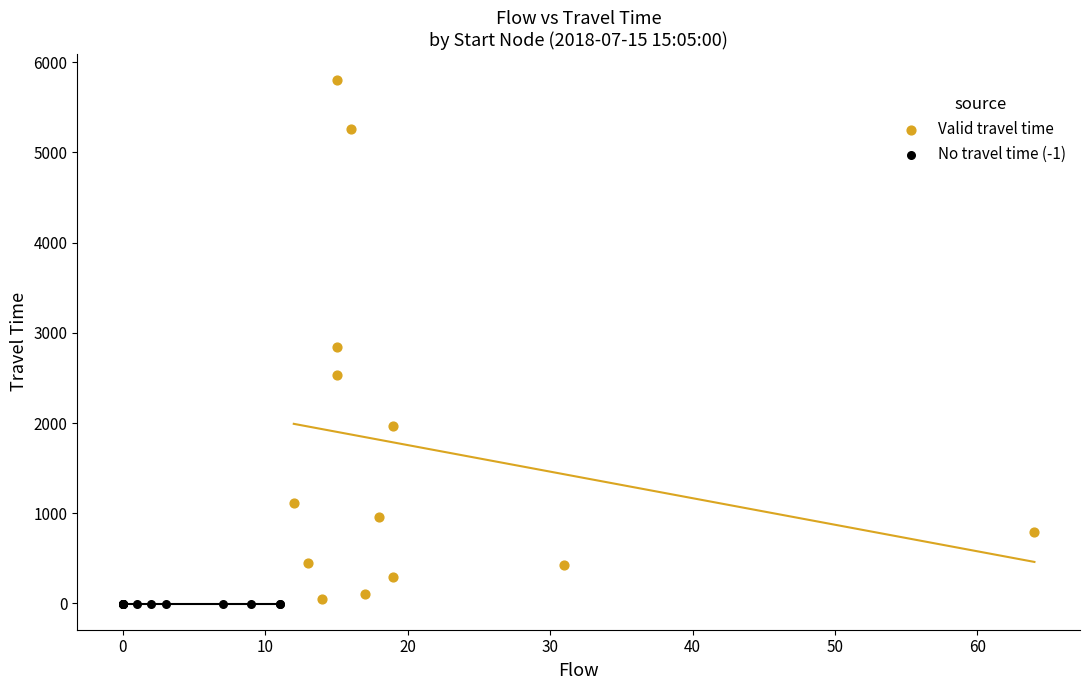

Which series contains the highest Y value?

Valid travel time